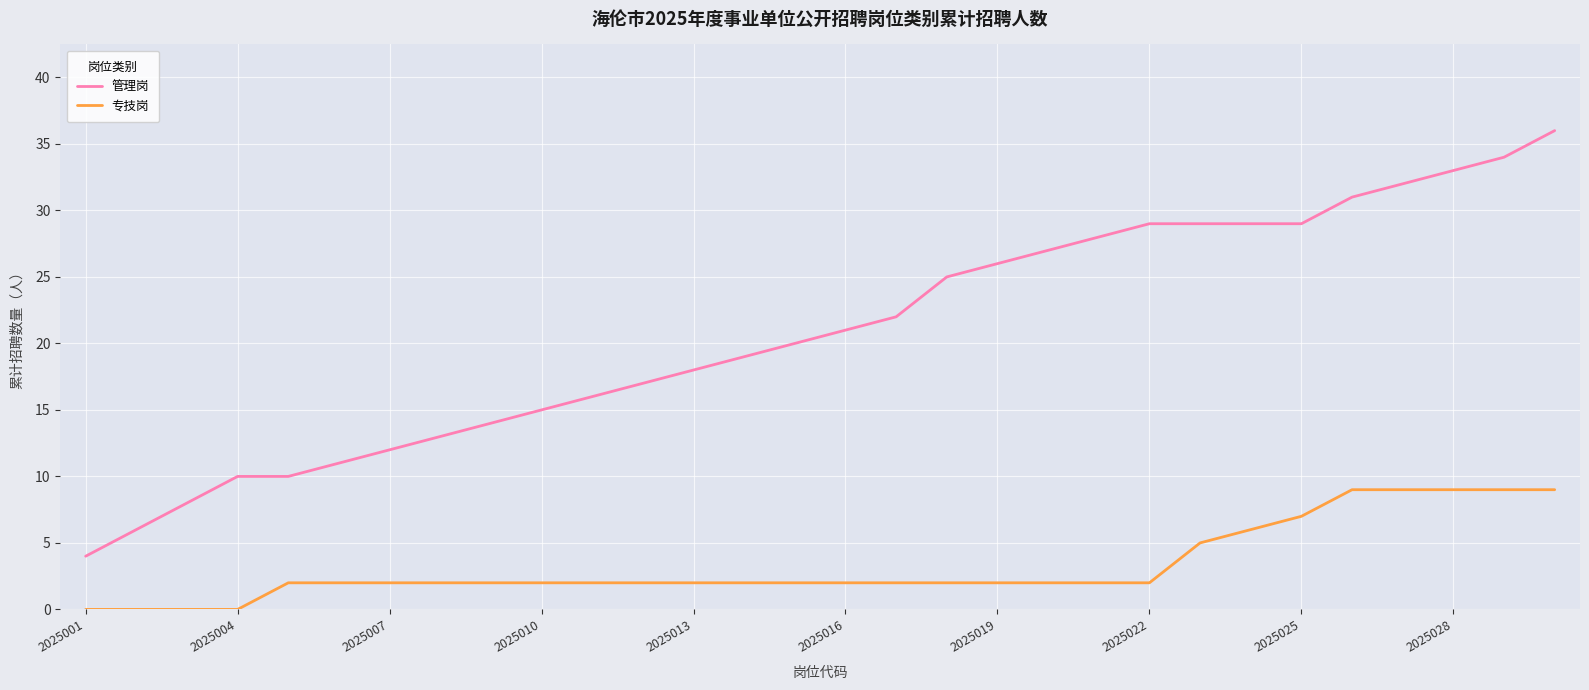

True or false: 专技岗 and 管理岗 cross at least once.

False